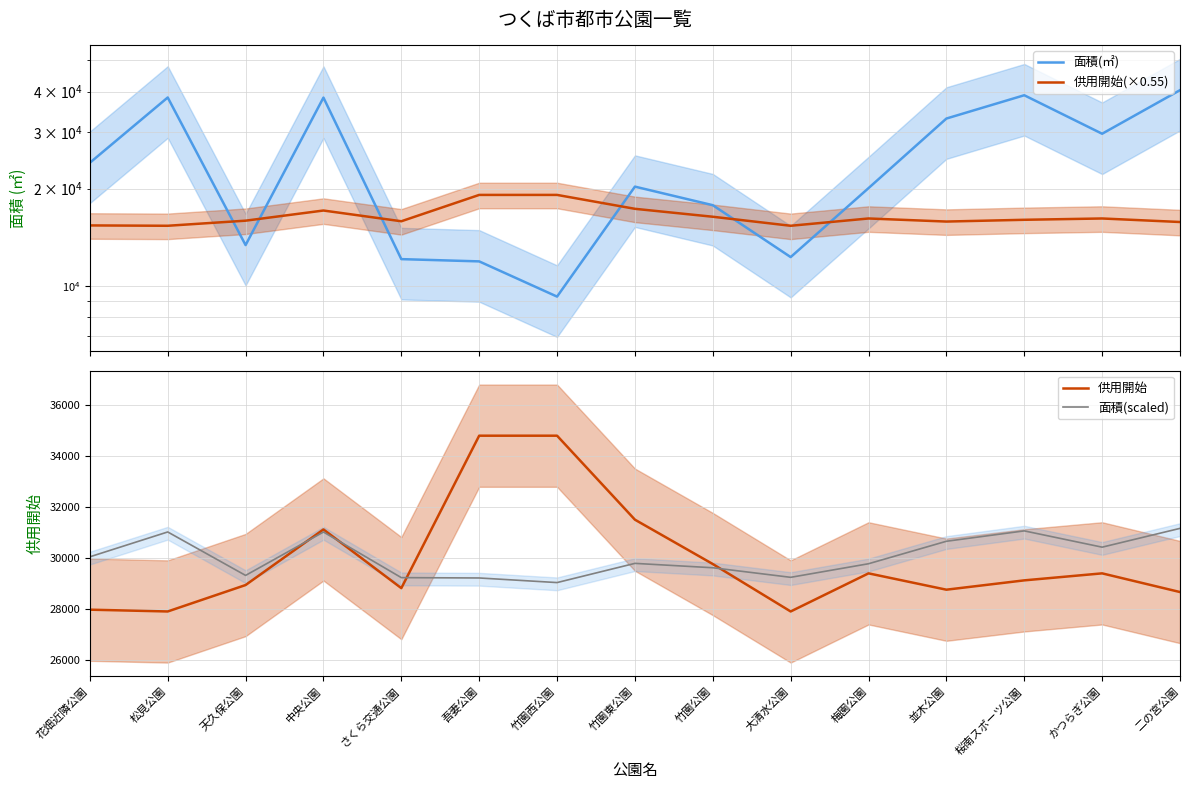

True or false: 供用開始(×0.55) has a value of 29993.5 at 吾妻公園.

False